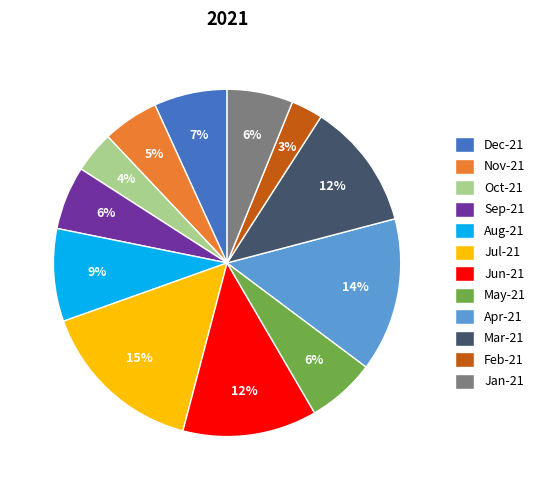

Which has a higher value, Aug-21 or May-21?

Aug-21